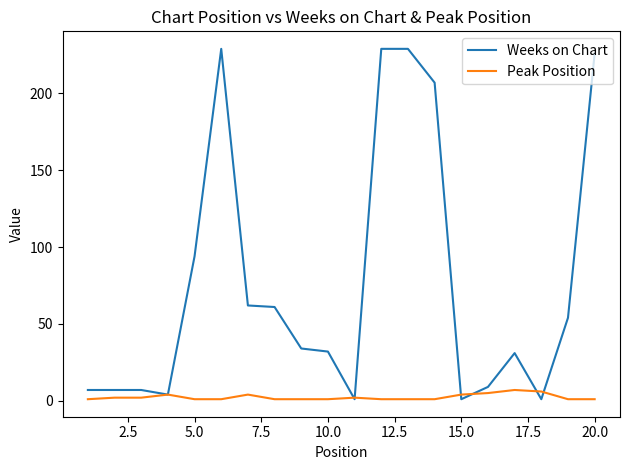

Which series has the widest spread of values?

Weeks on Chart